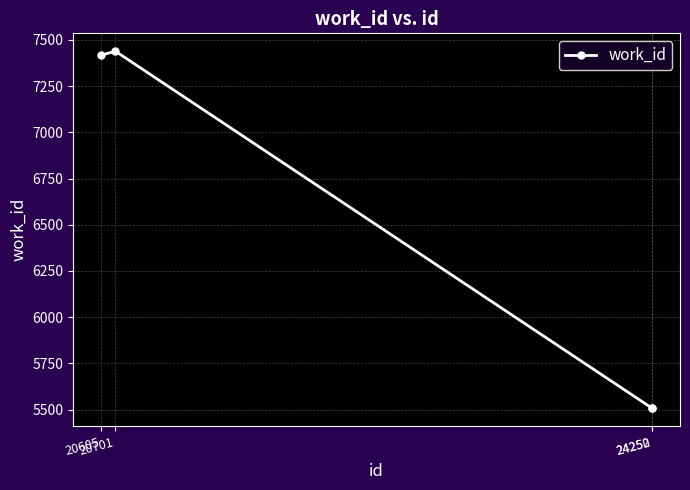

Between 20605 and 24252, which is larger?

20605